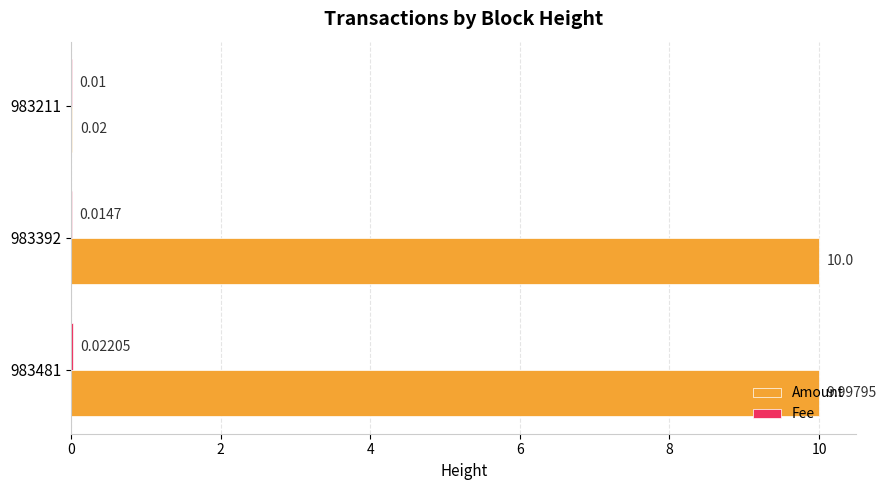

Which series changed the most between 983392 and 983211?

Amount